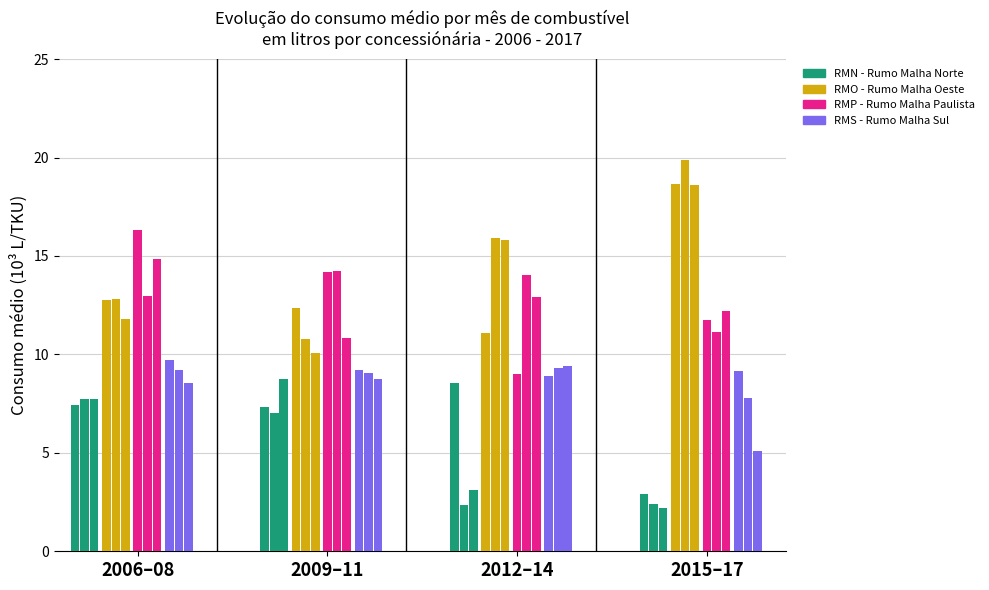

What is the minimum value shown in the chart?

2.2